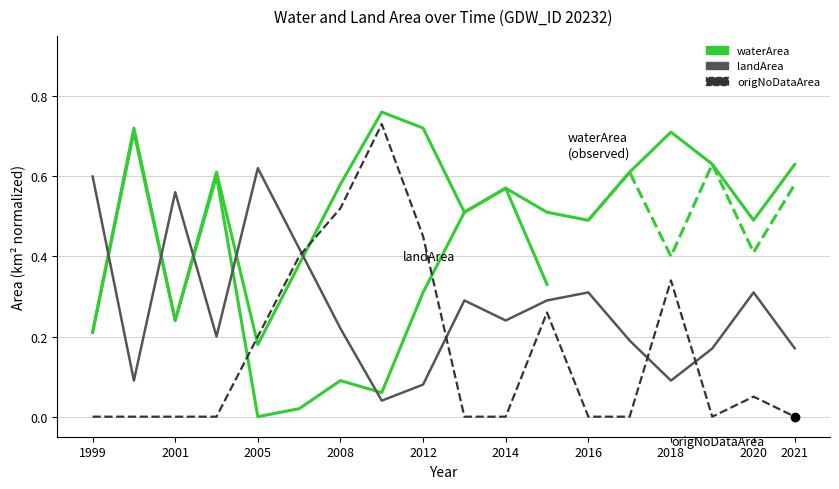

How many lines are shown in the chart?

3